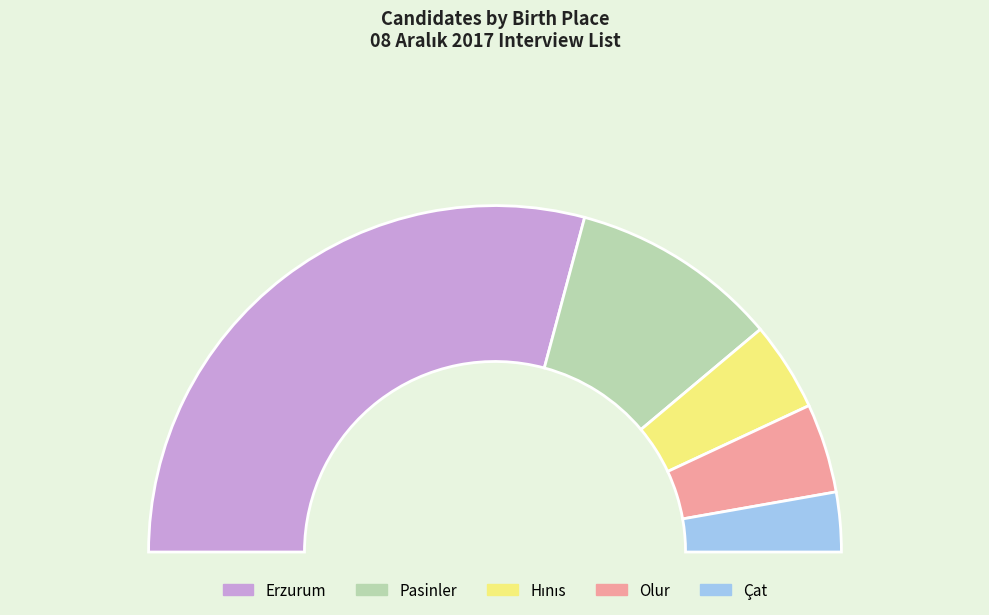

Rank the categories by value from lowest to highest.

Çat, Hınıs, Olur, Pasinler, Erzurum